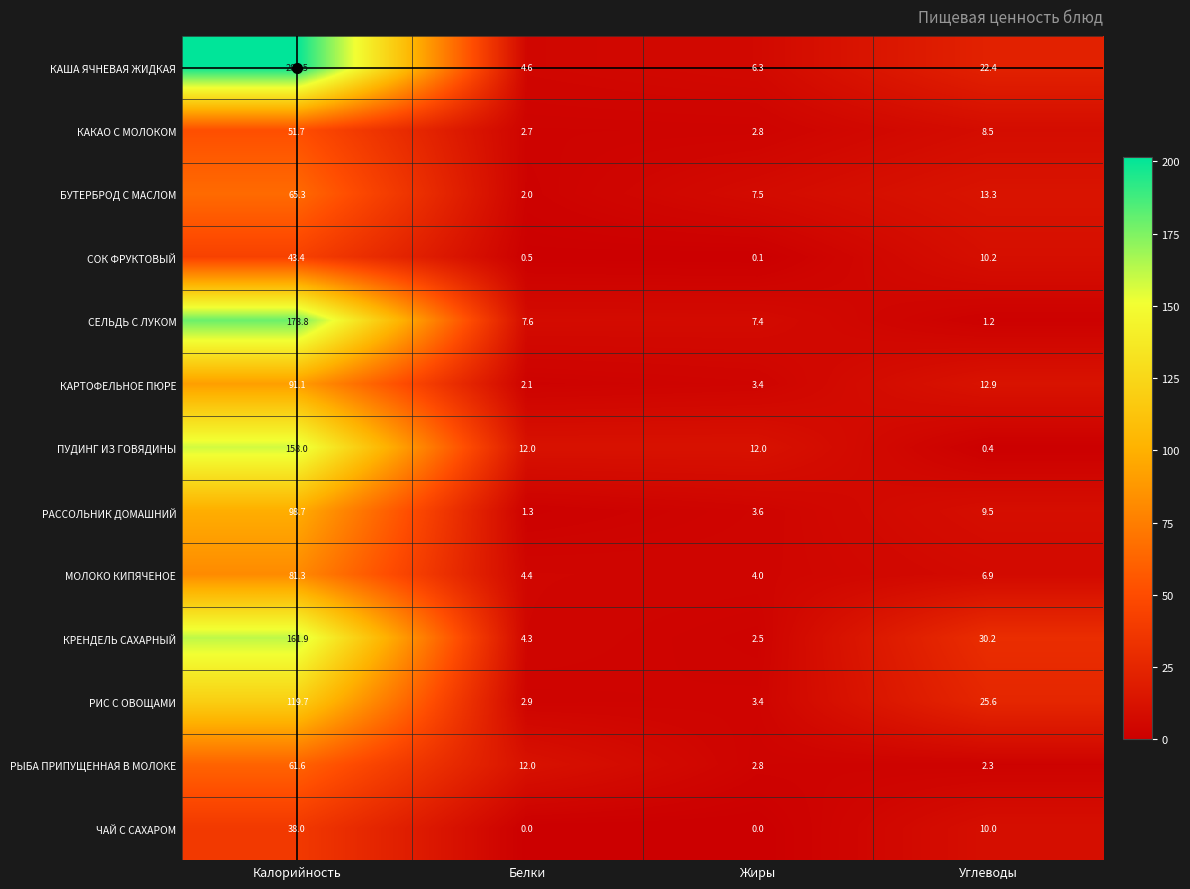

Is it true that ПУДИНГ ИЗ ГОВЯДИНЫ equals 158.0 at Калорийность?

True